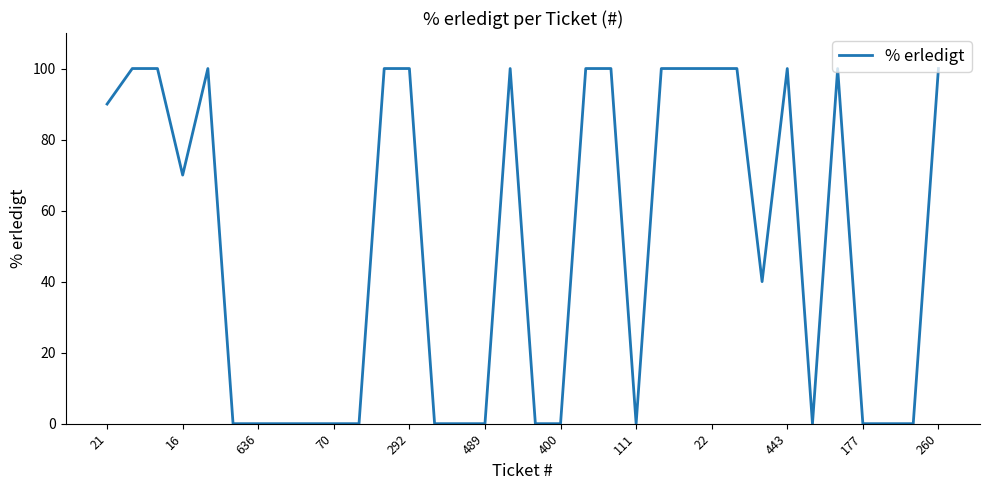

What is the greatest value displayed?

100